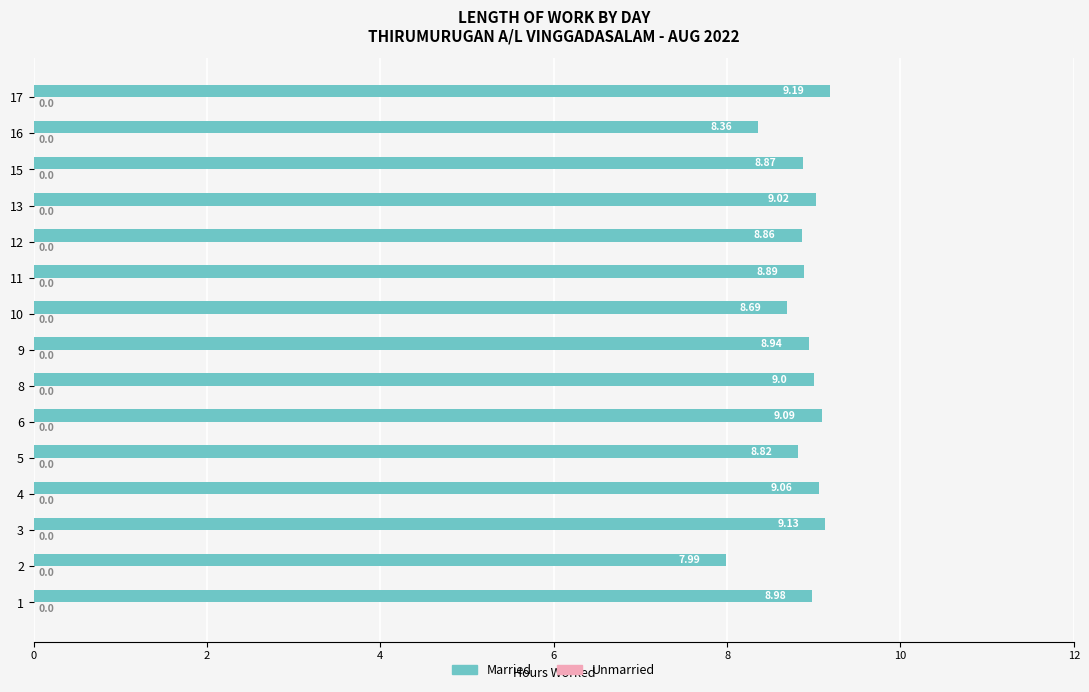

What is the average value?

8.9